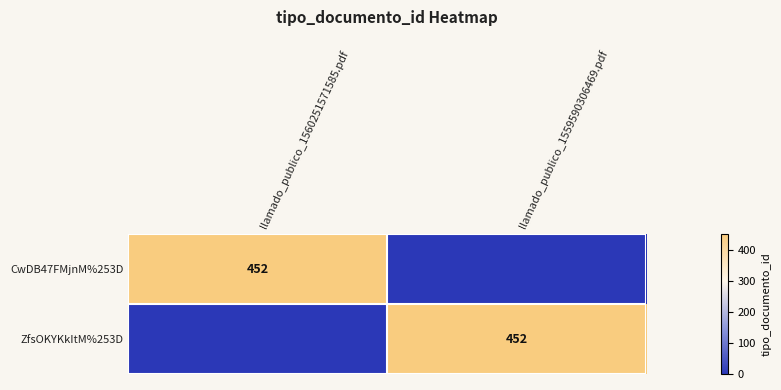

The value of ZfsOKYKkItM%253D at llamado_publico_1559590306469.pdf is 452. True or false?

True